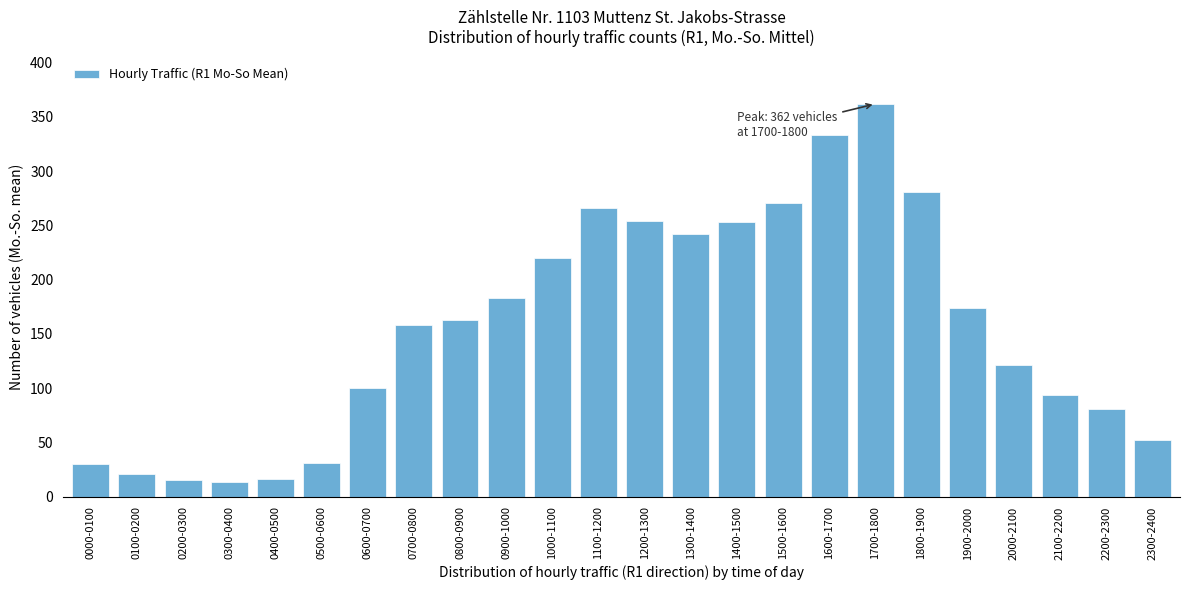

What is the average value?

156